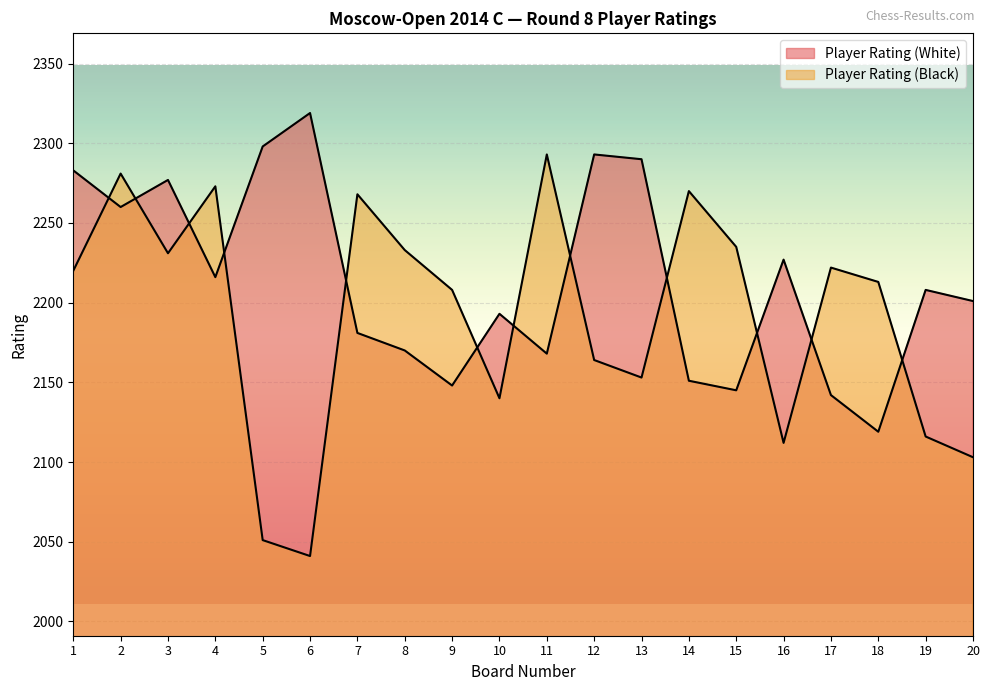

Which series has the widest spread of values?

Player Rating (Black)